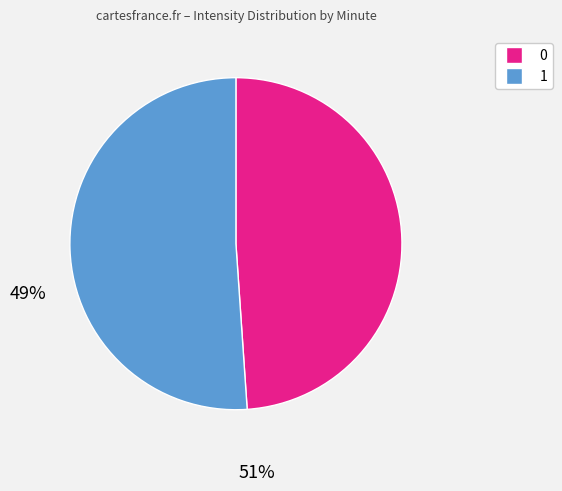

Approximately how many times larger is the value at 0 compared to 1?

1.0